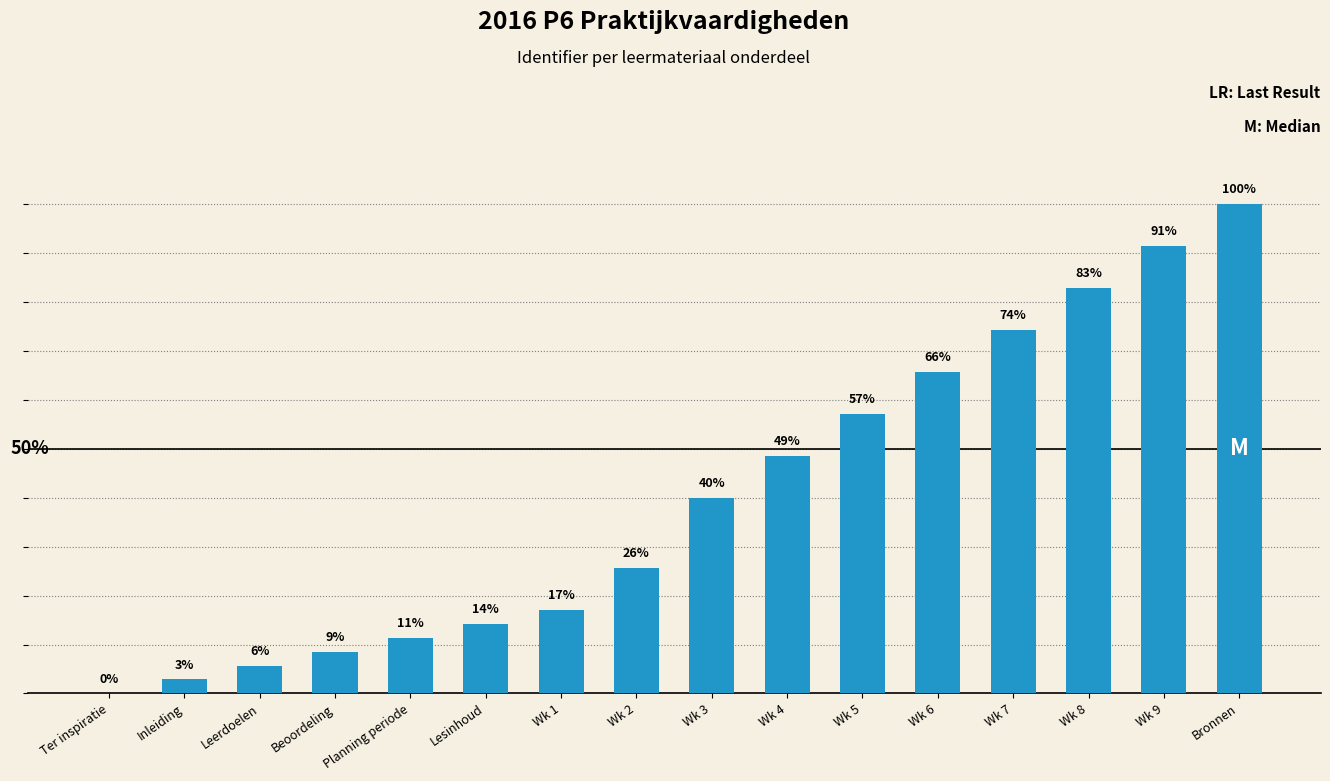

The value at Wk 3 is 40.0. True or false?

True